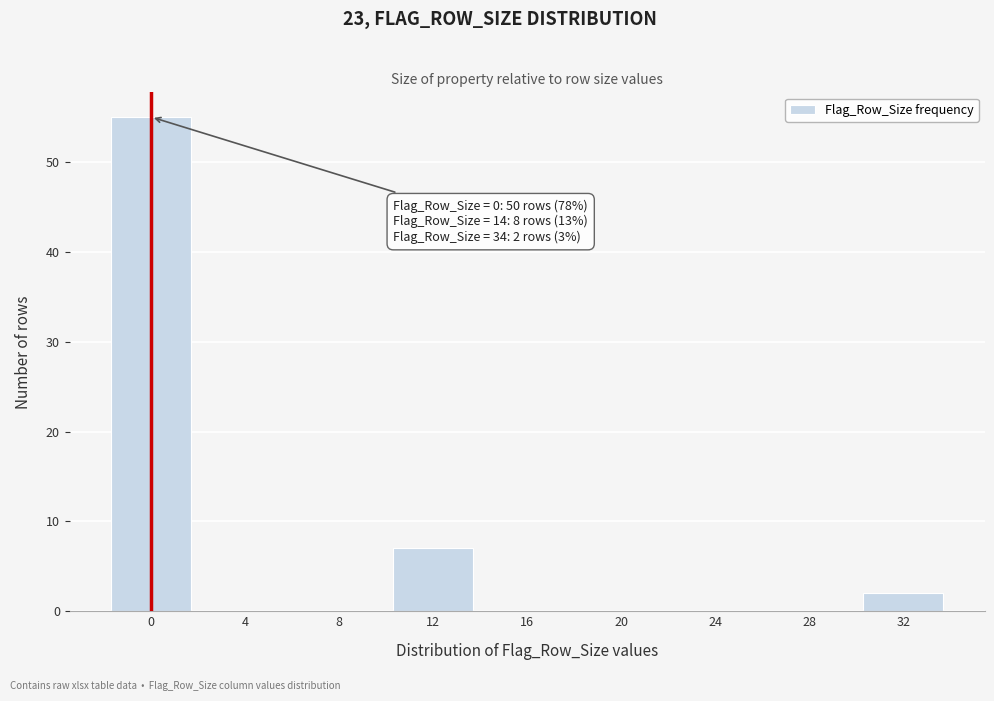

Reading left to right, what are all the values shown in this chart?

0=55	4=0	8=0	12=7	16=0	20=0	24=0	28=0	32=2